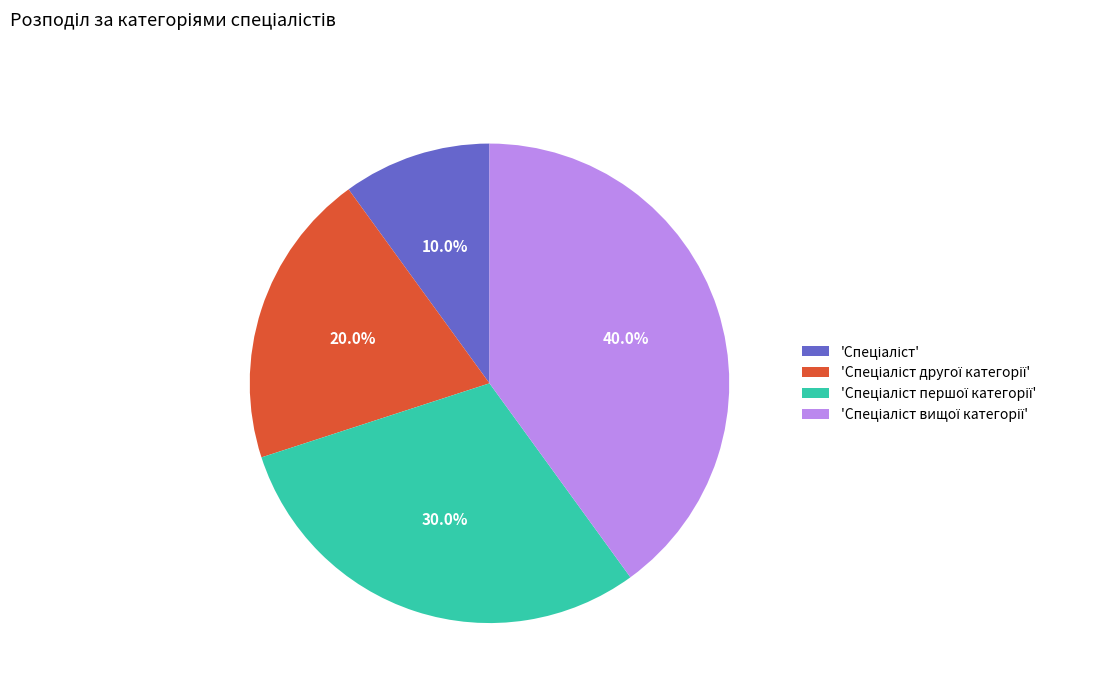

Does any single category account for the majority?

No